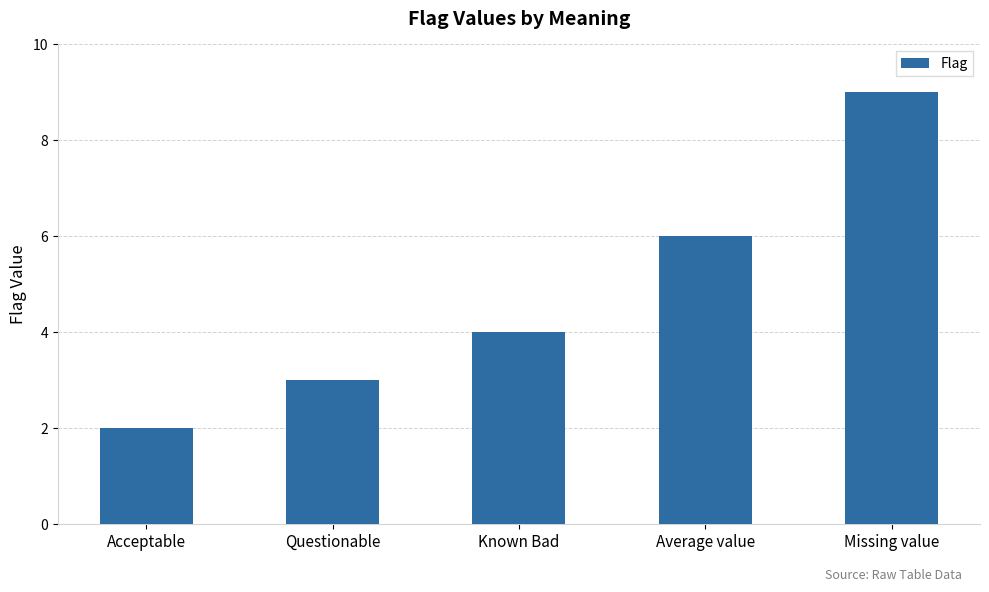

What value does the data have at Acceptable?

2